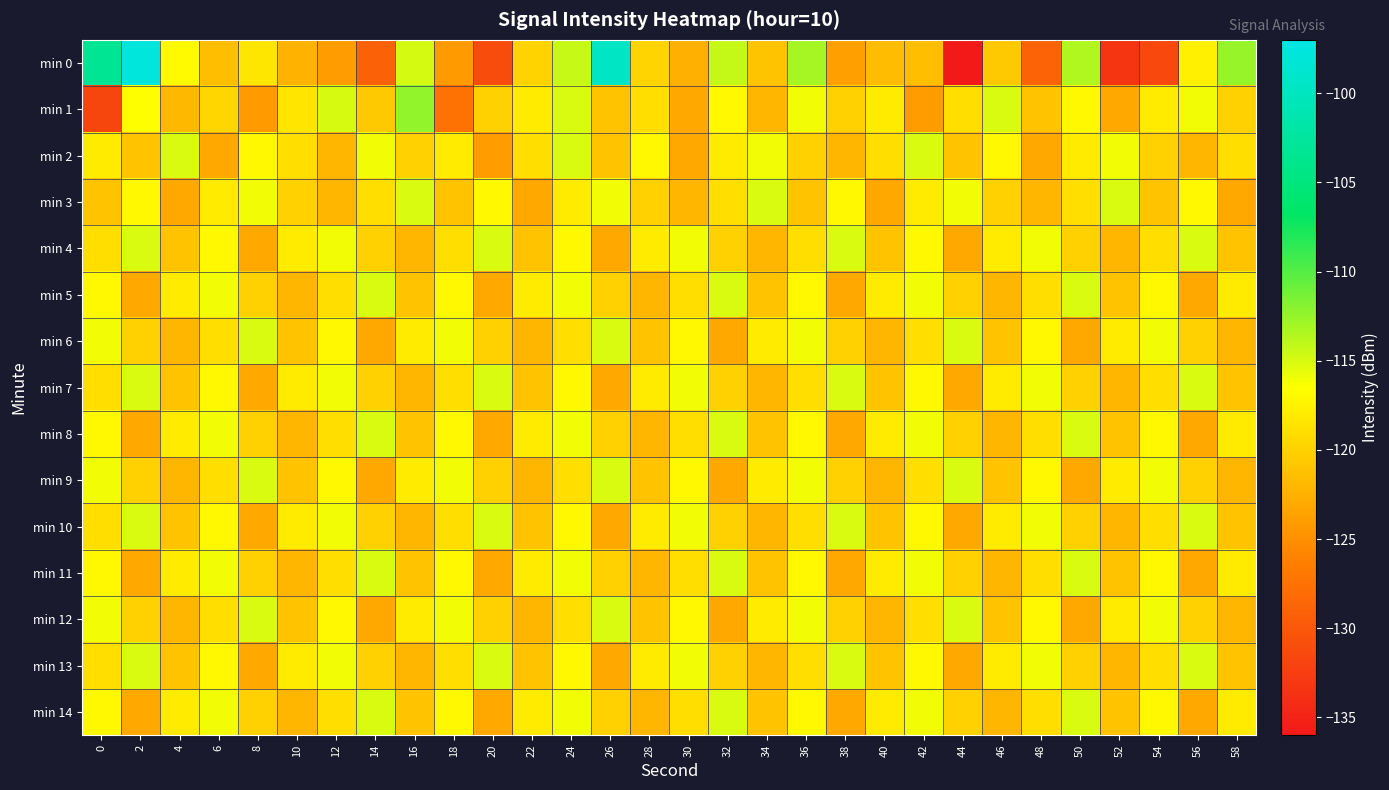

List the series in order of their peak value, lowest first.

min 2, min 3, min 4, min 5, min 6, min 7, min 8, min 9, min 10, min 11, min 12, min 13, min 14, min 1, min 0